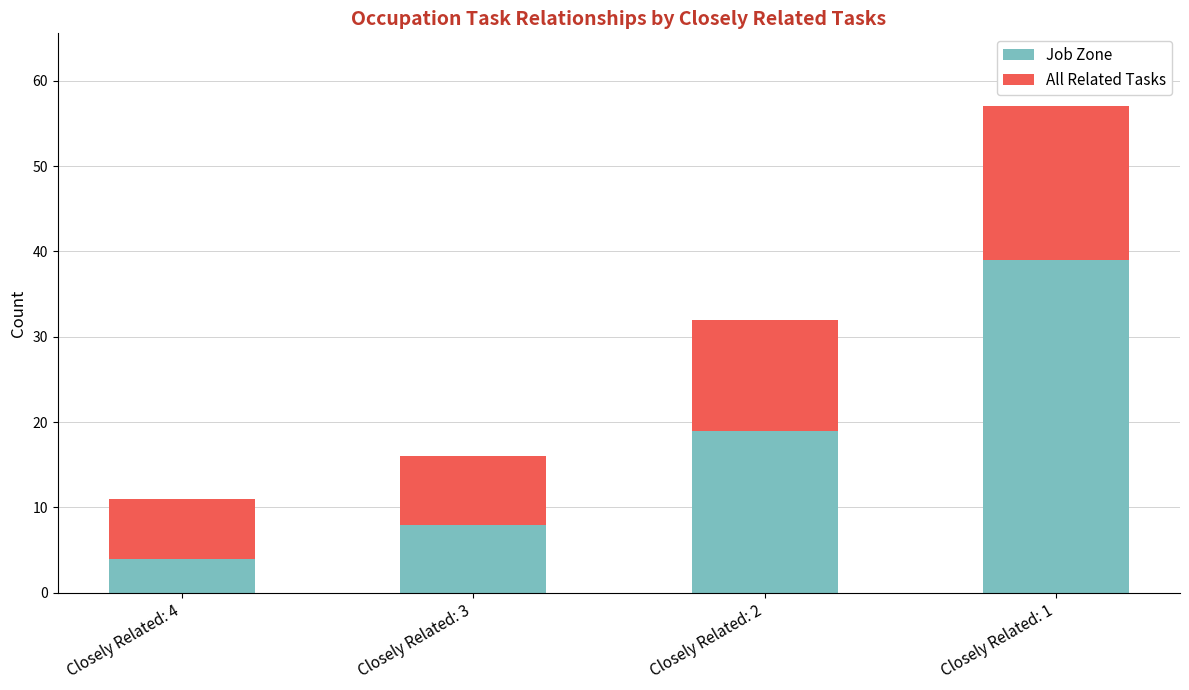

At which label does Job Zone reach its peak?

Closely Related: 1